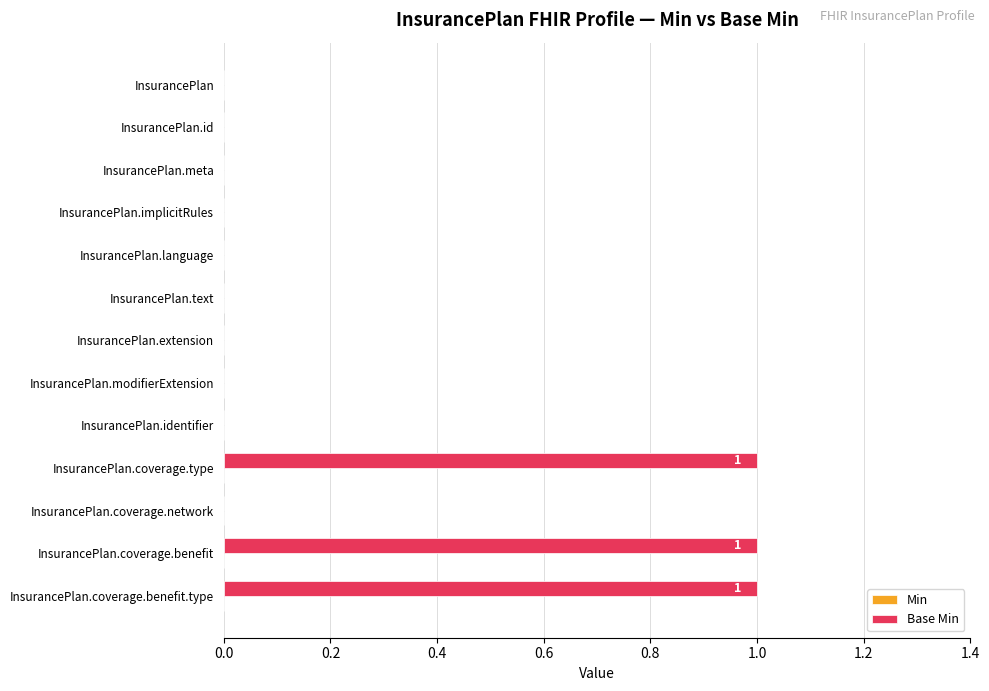

What is the sum of all values?

3